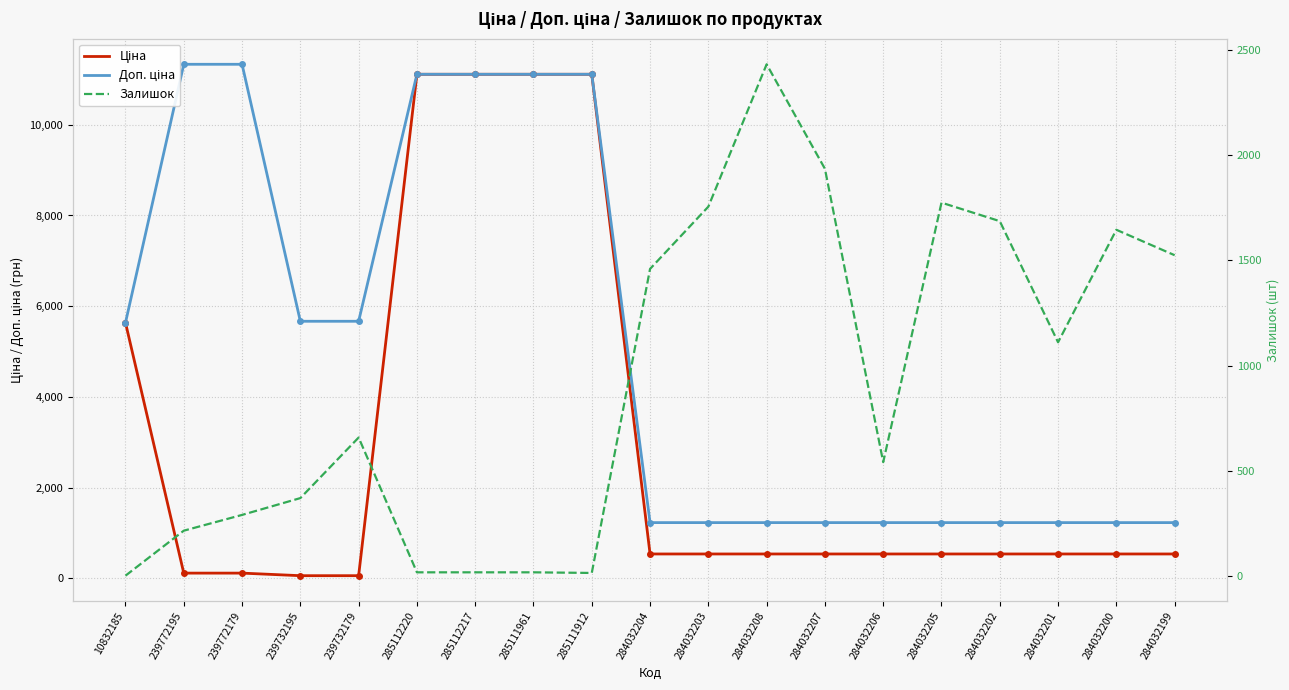

At 284032208, list the series in order from largest to smallest.

Залишок, Доп. ціна, Ціна